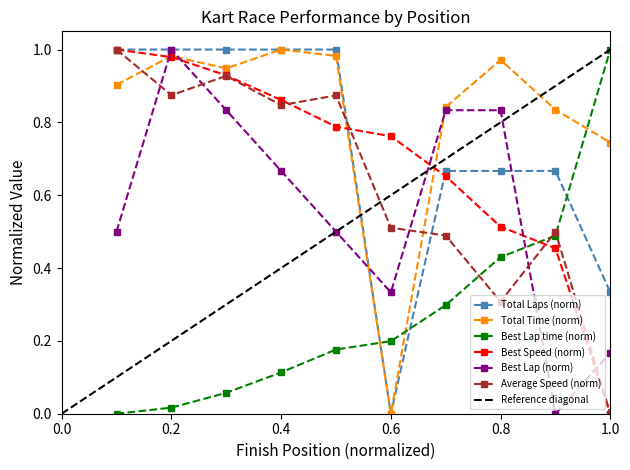

Is it true that Total Laps (norm) equals 0.5 at 0.4?

False